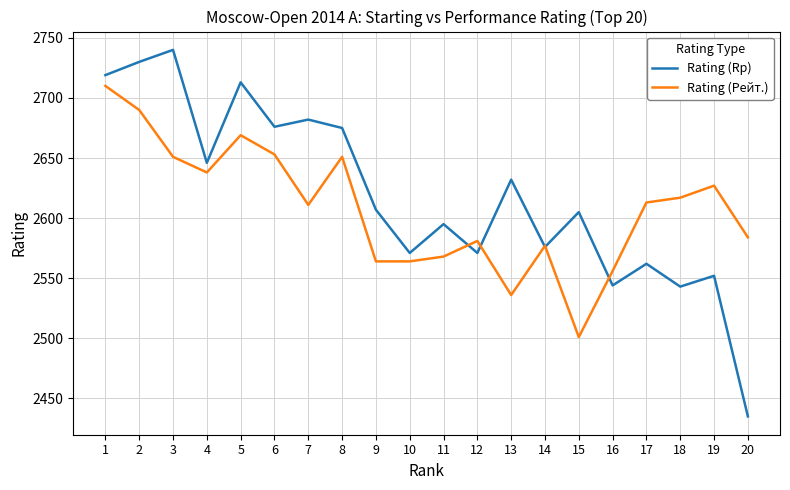

At 20, list the series in order from smallest to largest.

Rating (Rp), Rating (Рейт.)